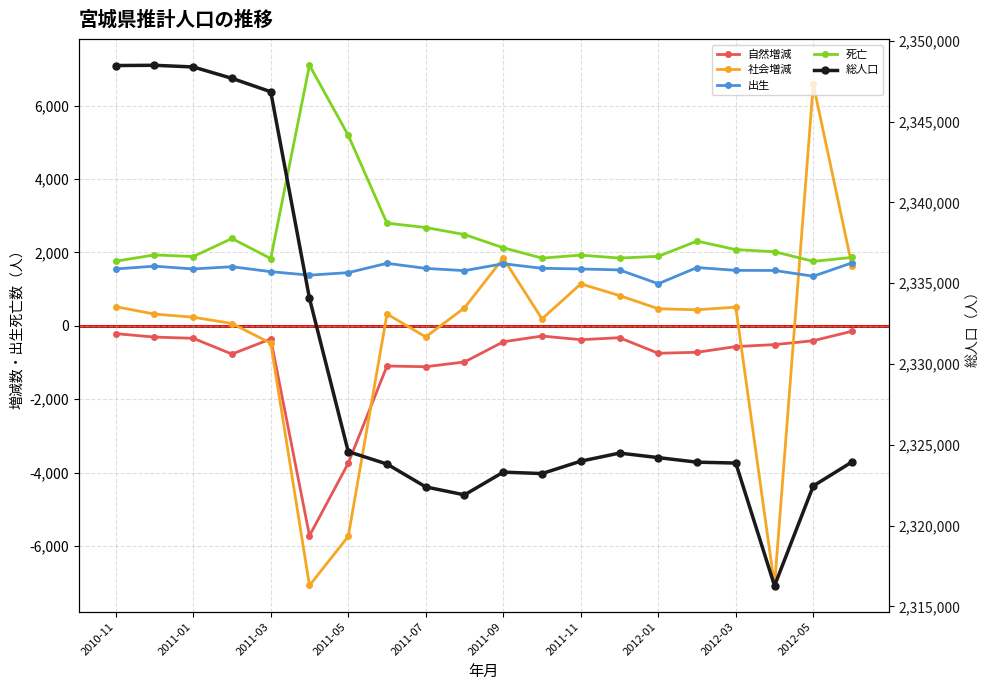

Count the number of data series in this chart.

5